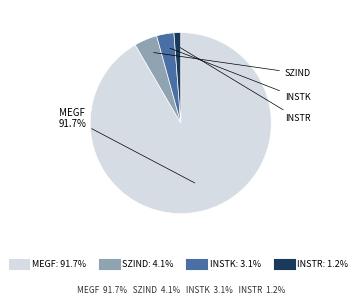

What is the total percentage of MEGF and INSTR?

92.8%